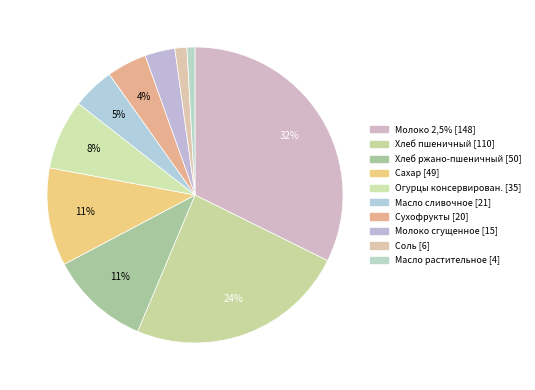

Do Сахар and Соль together represent more than half of the pie?

No